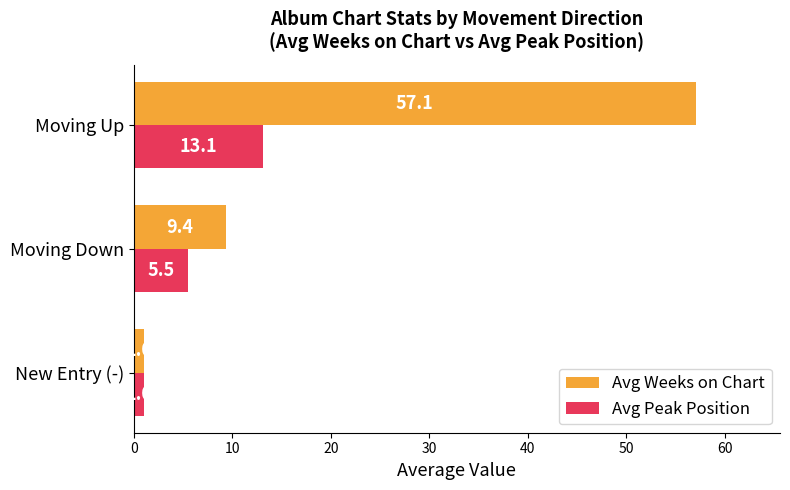

Which series changed the most between New Entry (-) and Moving Down?

Avg Weeks on Chart